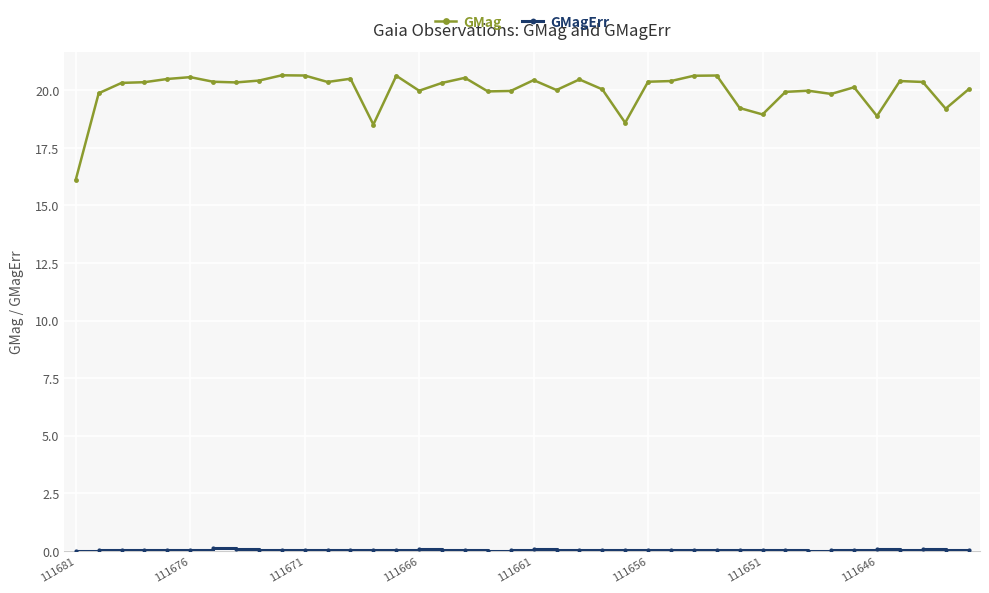

What is the value of the GMag point at the 5th from the left?

20.5